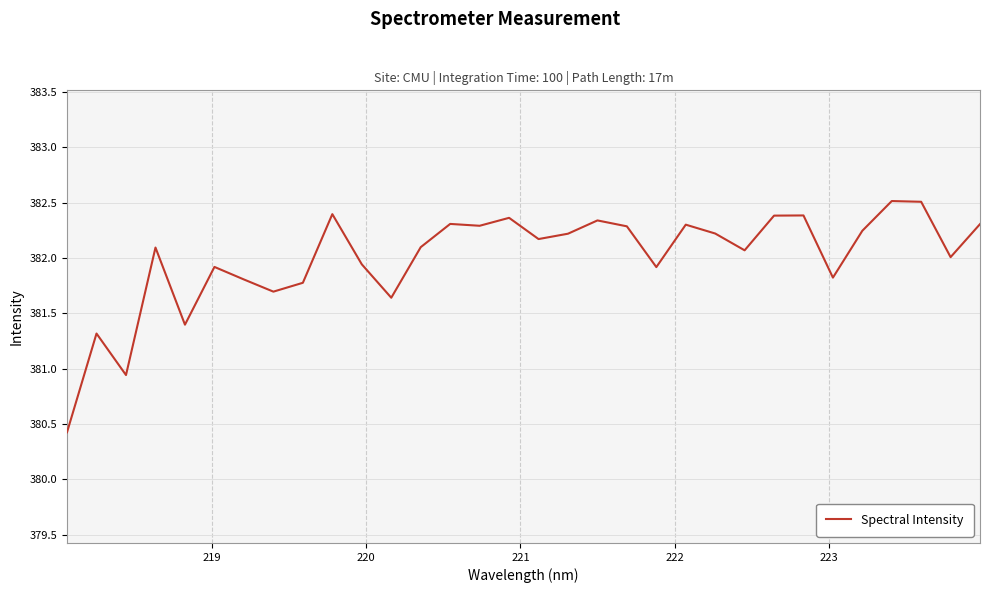

What is the greatest value displayed?

382.5